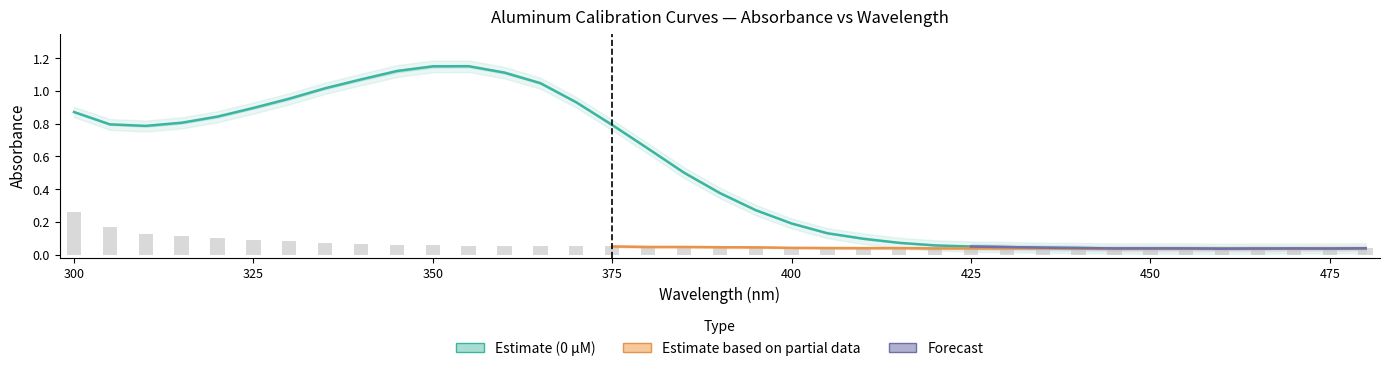

The value of Curve 3 (0 uM) at 320 is 1.2. True or false?

False